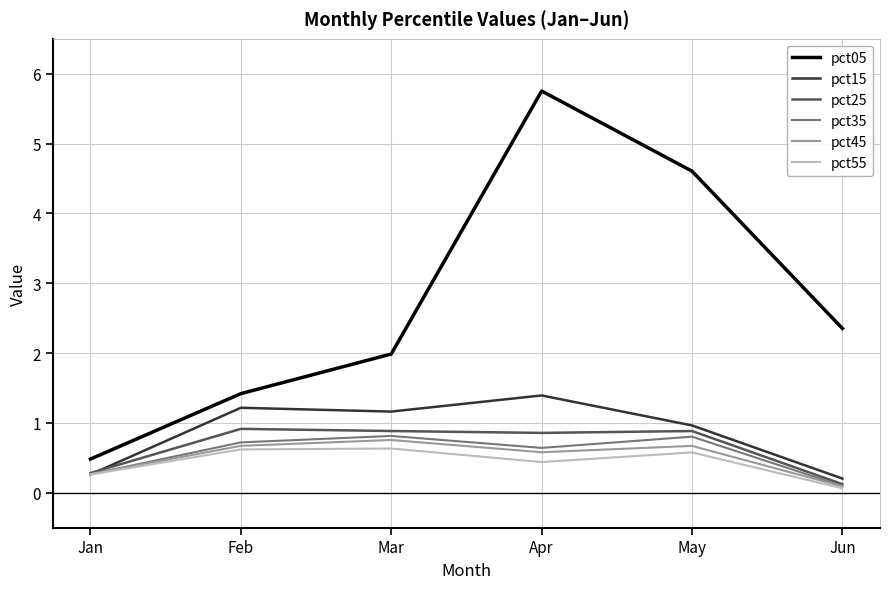

Reading left to right, transcribe all the data shown in this chart.

pct05: 0.5	1.4	2.0	5.8	4.6	2.4
pct15: 0.3	1.2	1.2	1.4	1.0	0.2
pct25: 0.3	0.9	0.9	0.9	0.9	0.1
pct35: 0.3	0.7	0.8	0.6	0.8	0.1
pct45: 0.3	0.7	0.8	0.6	0.7	0.1
pct55: 0.3	0.6	0.6	0.4	0.6	0.1